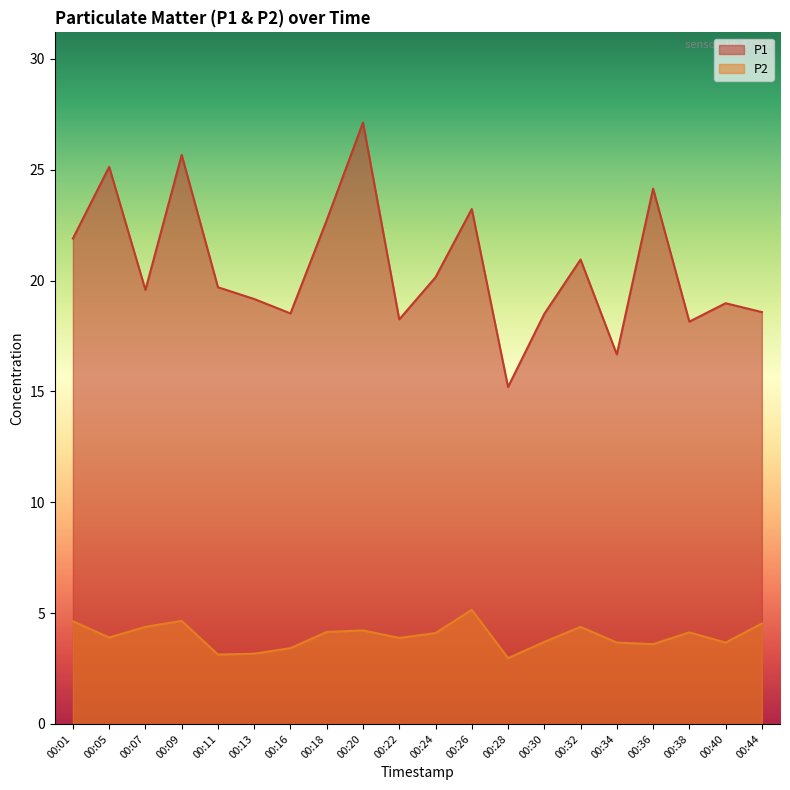

Where is the first local minimum for P2?

00:05